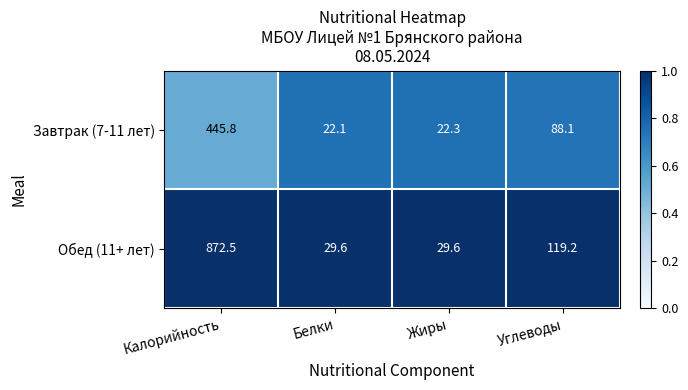

Reading left to right, transcribe all the data shown in this chart.

Завтрак (7-11 лет): Калорийность=445.8	Белки=22.1	Жиры=22.3	Углеводы=88.1
Обед (11+ лет): Калорийность=872.5	Белки=29.6	Жиры=29.6	Углеводы=119.2